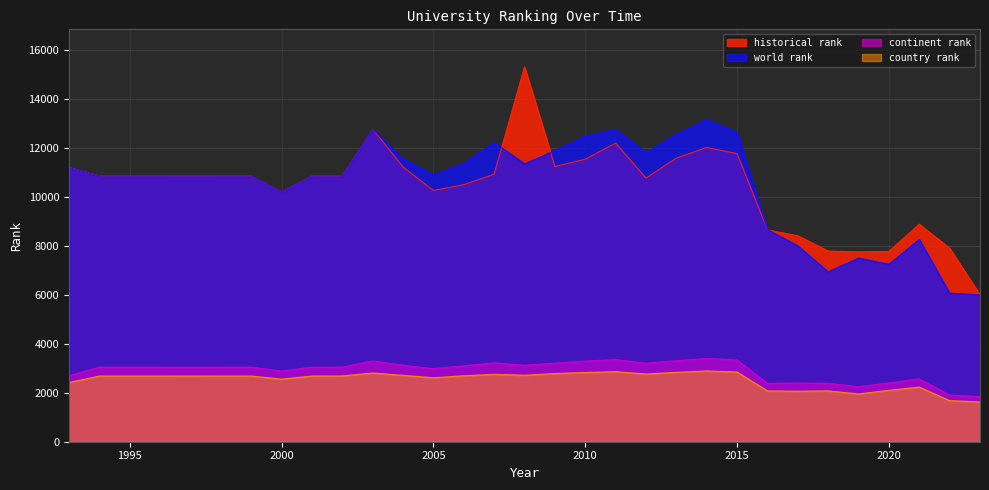

At which category is the sum across all series the highest?

2008